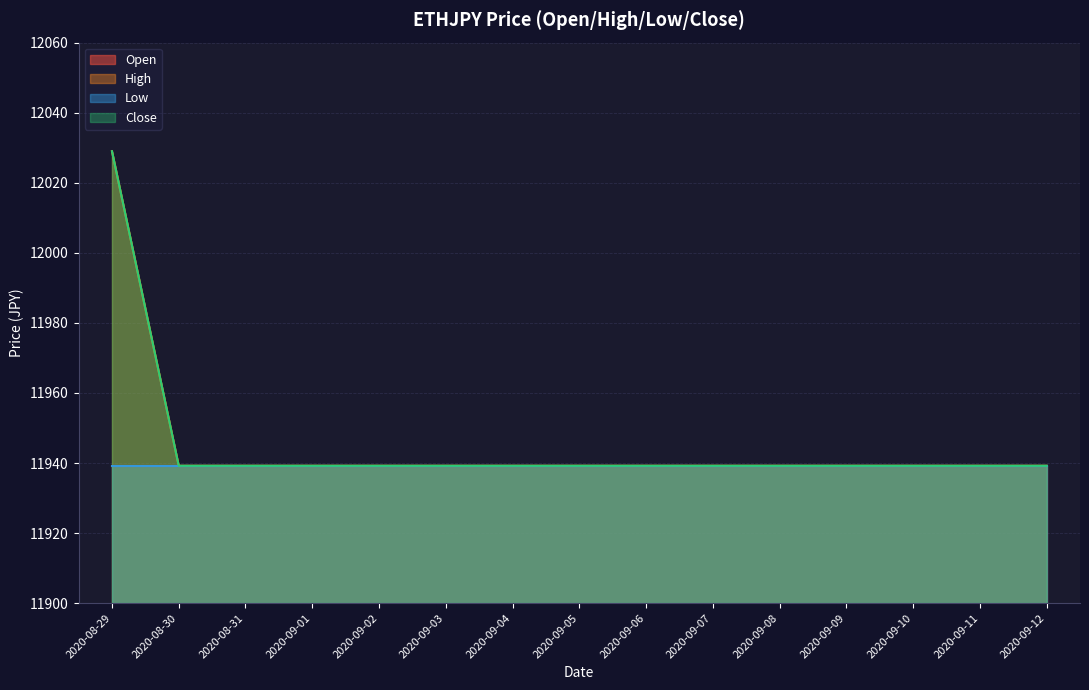

Does the chart have visible grid lines?

Yes